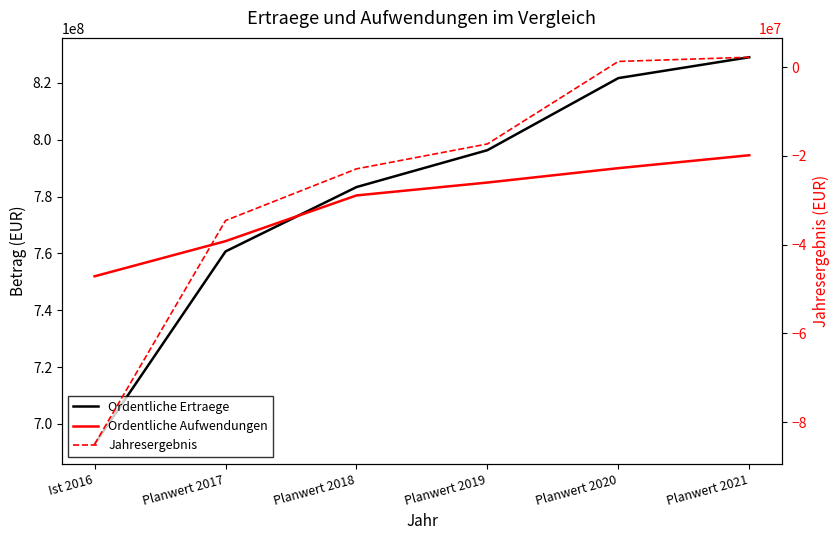

What is the sum of the Ordentliche Aufwendungen values at Ist 2016 and Planwert 2020?

1541905758